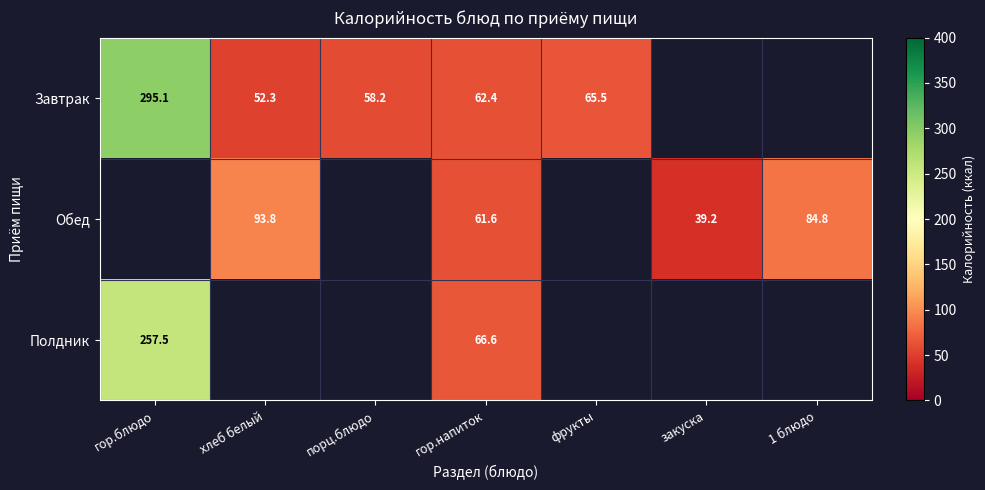

The value of Завтрак at фрукты is 110.8. True or false?

False